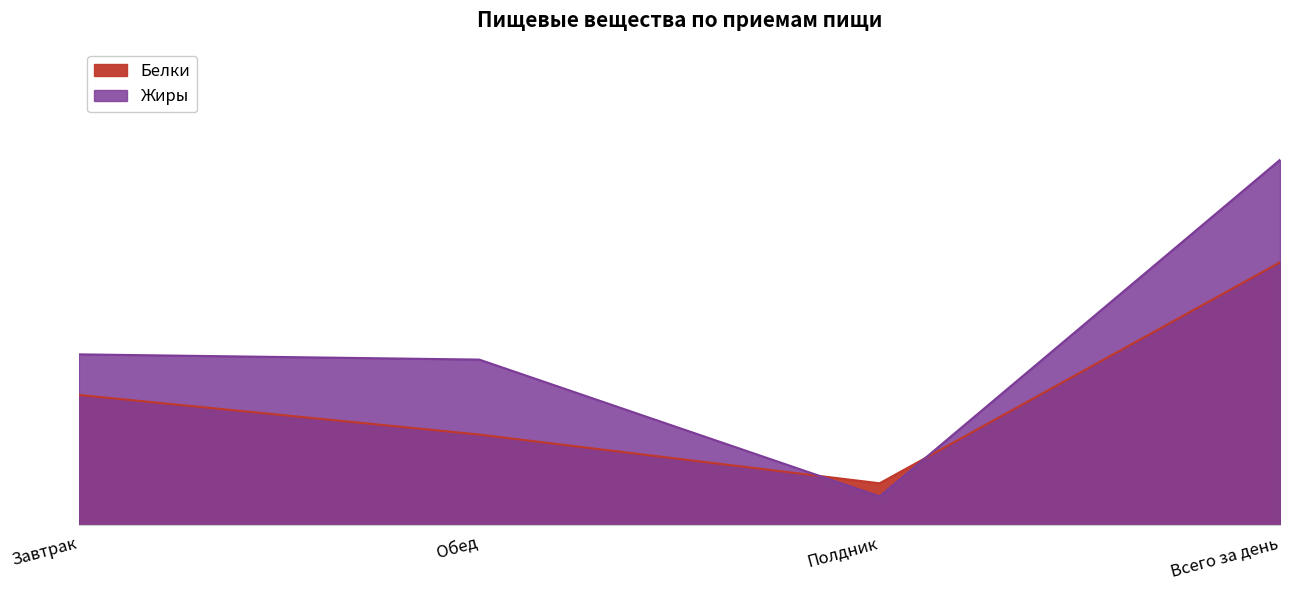

Is the value of Белки at Полдник greater than the value of Жиры at Завтрак?

No